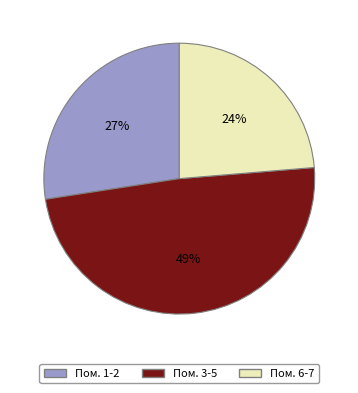

Which slice is the largest?

Пом. 3-5